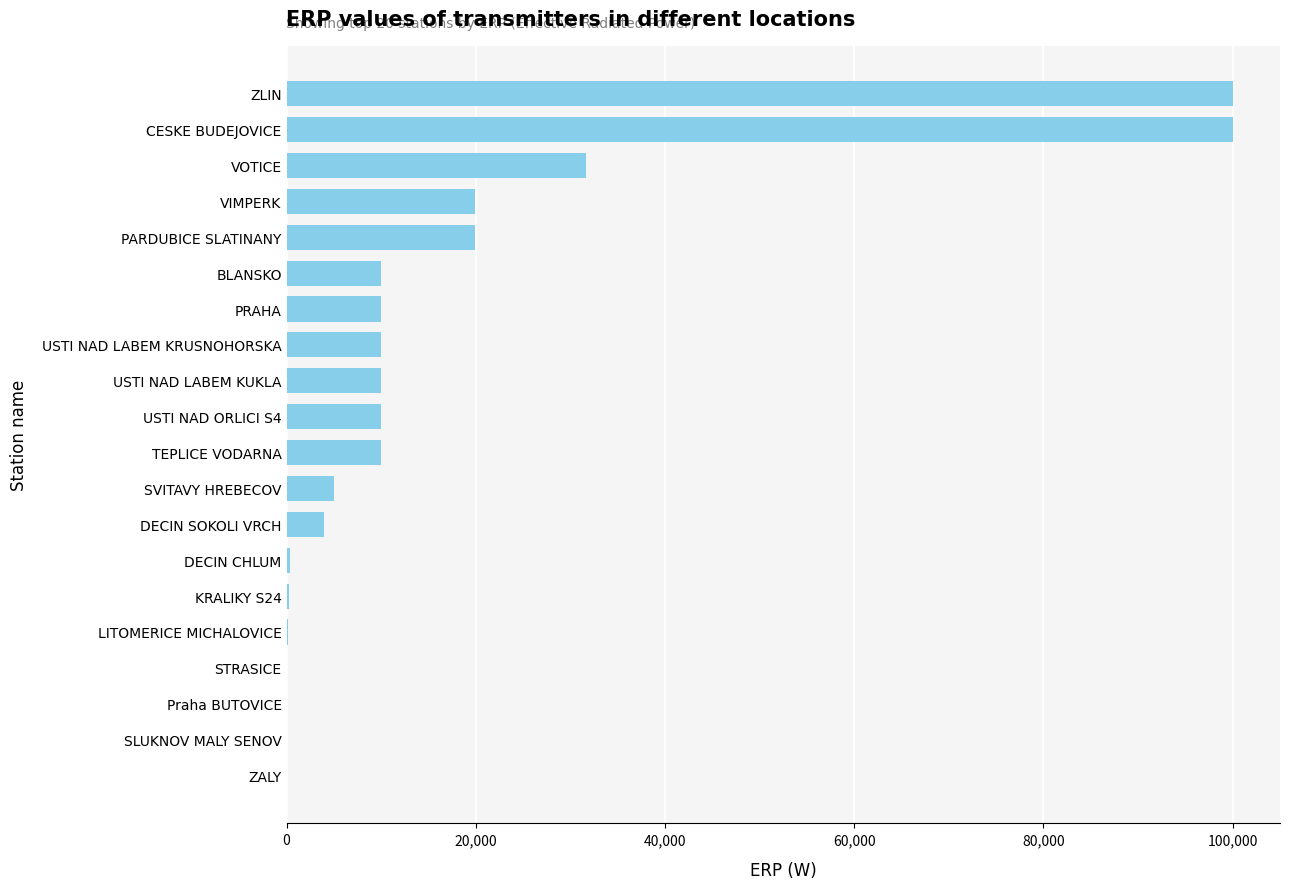

Which has a higher value, PARDUBICE SLATINANY or VOTICE?

VOTICE